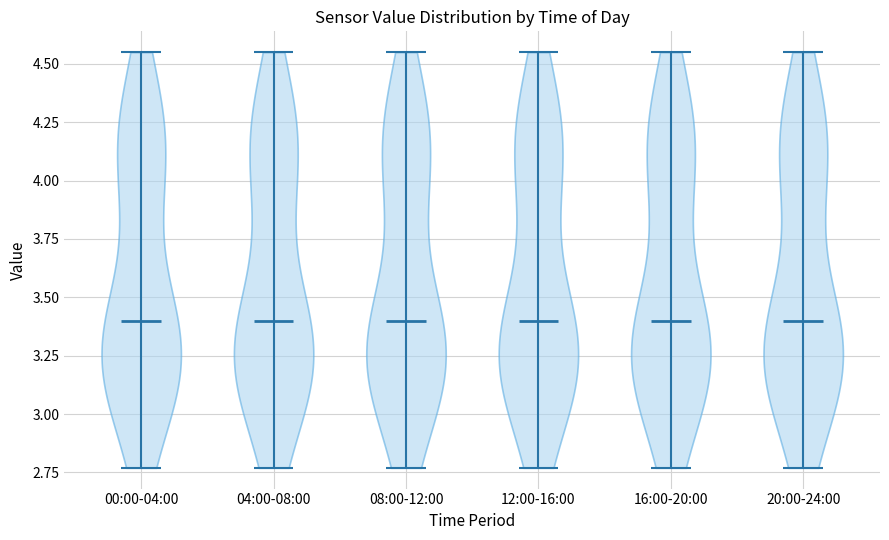

Reading left to right, read every violin against the y-axis: where its median line is, and the lowest and highest points it reaches. The values are not printed on the chart, so give them approximately, as read against the axis.

00:00-04:00: median line 3.40, lowest point 2.75, highest point 4.55
04:00-08:00: median line 3.40, lowest point 2.75, highest point 4.55
08:00-12:00: median line 3.40, lowest point 2.75, highest point 4.55
12:00-16:00: median line 3.40, lowest point 2.75, highest point 4.55
16:00-20:00: median line 3.40, lowest point 2.75, highest point 4.55
20:00-24:00: median line 3.40, lowest point 2.75, highest point 4.55